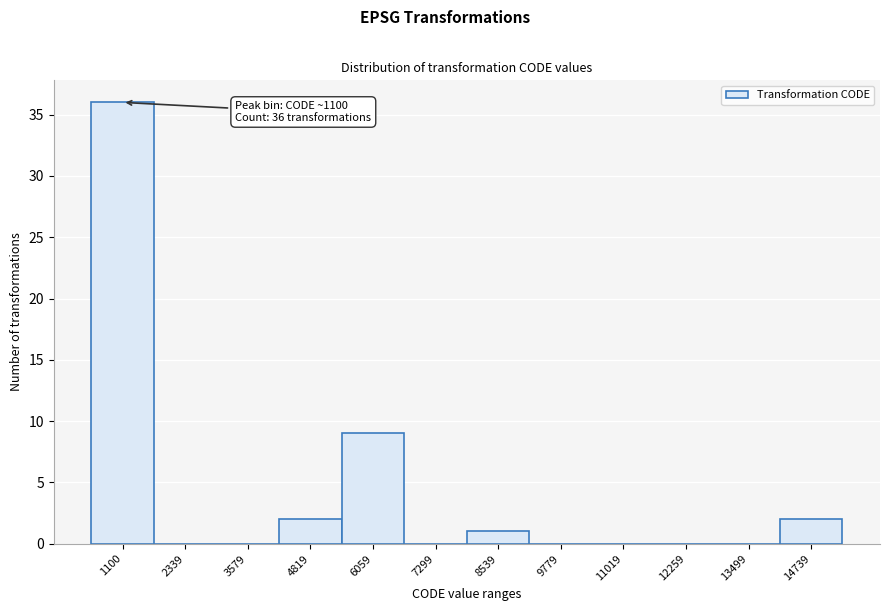

Reading left to right, list all the values displayed in this chart.

1100=36	2339=0	3579=0	4819=2	6059=9	7299=0	8539=1	9779=0	11019=0	12259=0	13499=0	14739=2